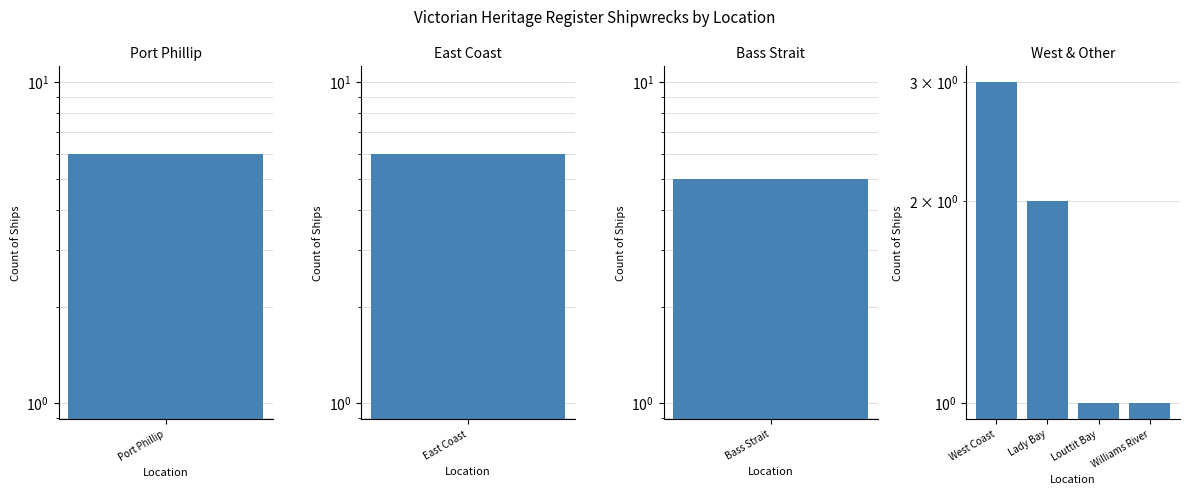

What is the smallest value displayed?

1